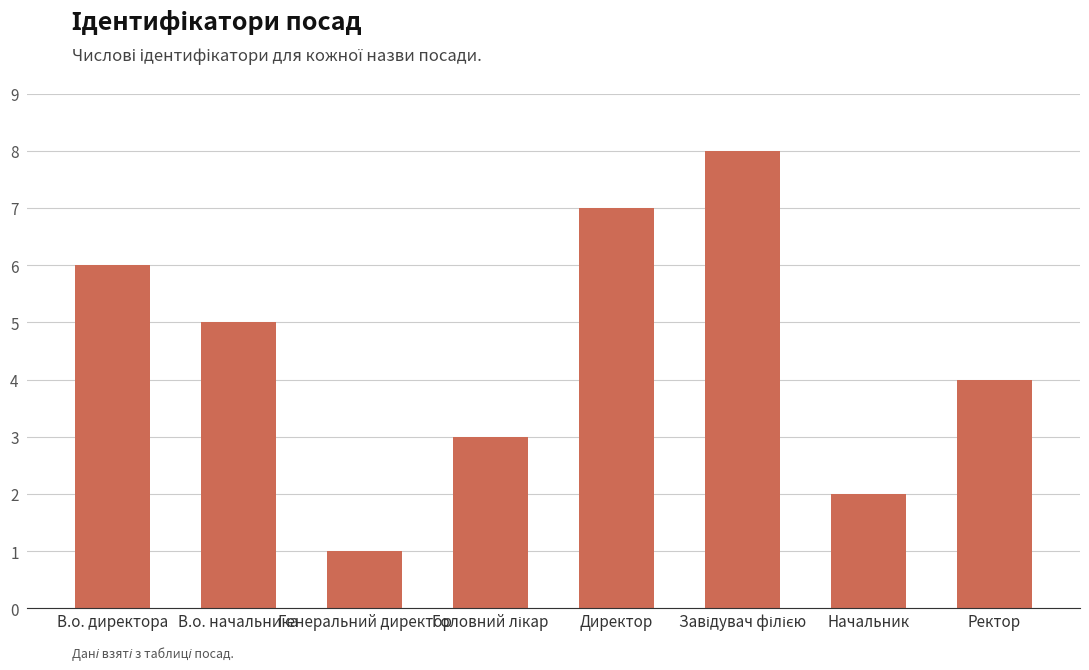

At which label does the data first exceed 5?

В.о. директора